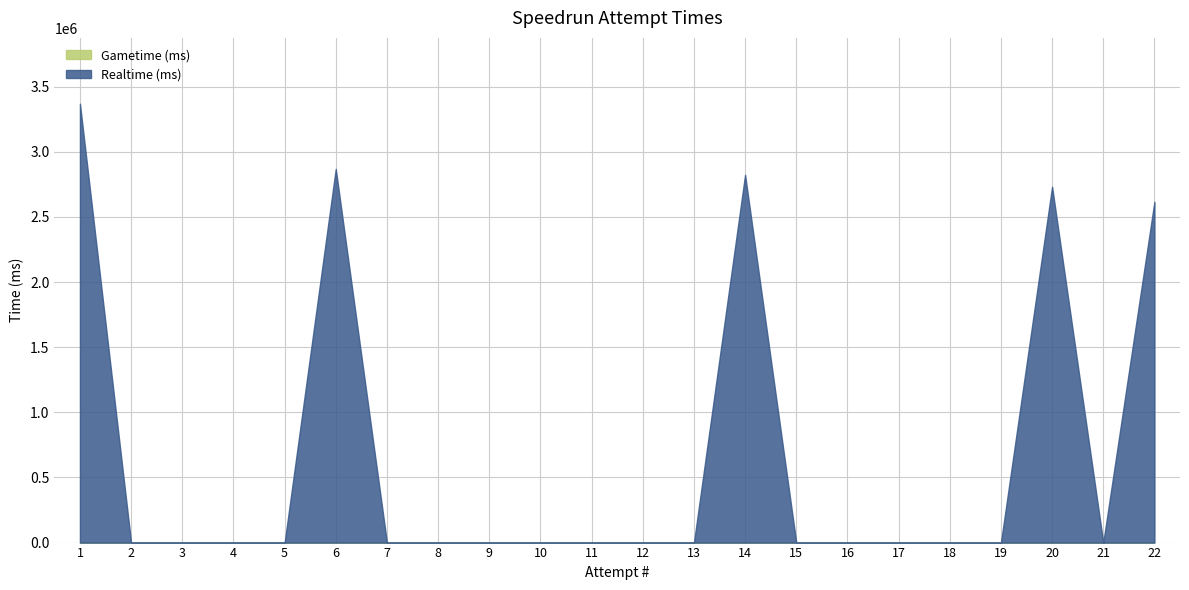

At 15, list the series in order from largest to smallest.

Realtime (ms), Gametime (ms)